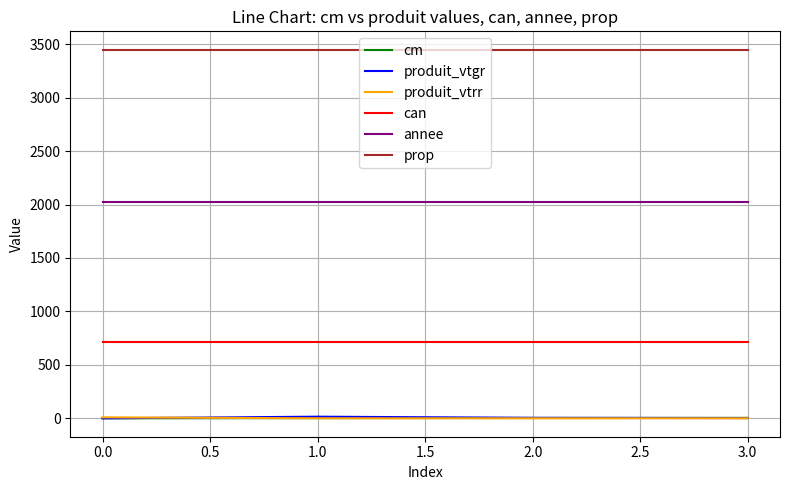

The value of prop at 1.0 is 5249.8. True or false?

False